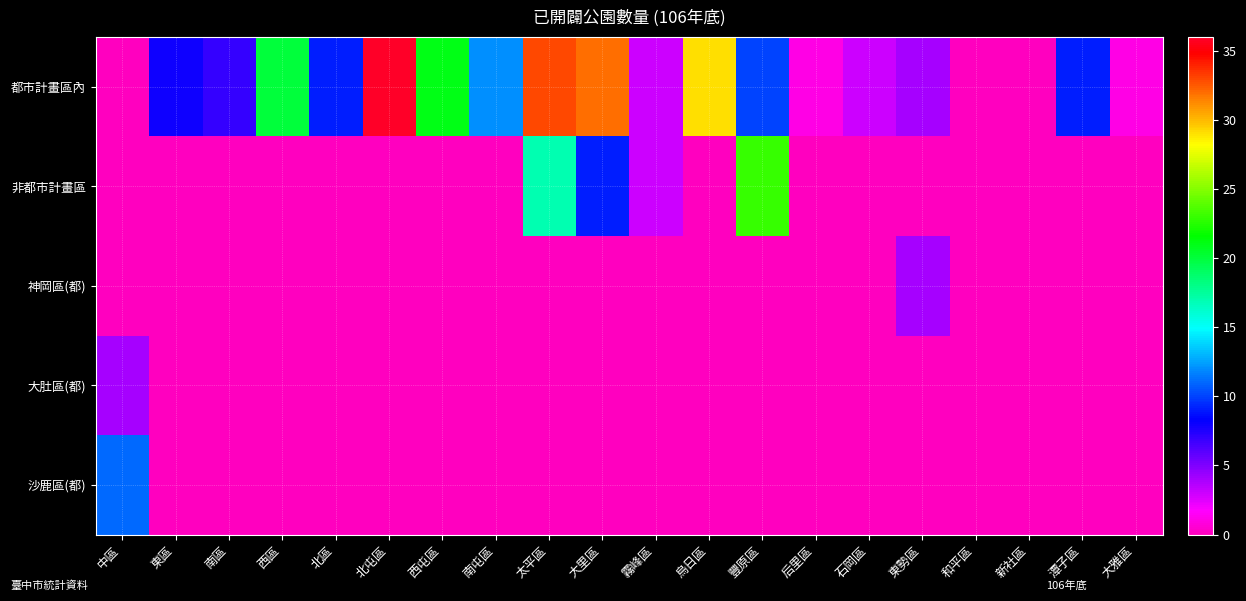

How many categories are shown in the chart?

20